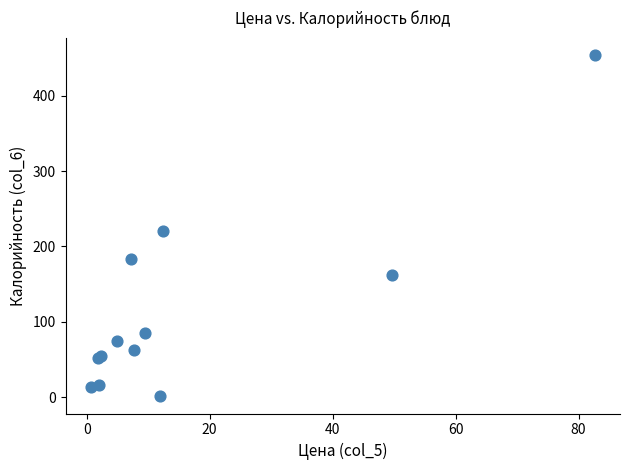

What Y value in the scatter plot is closest to 227?

220.5